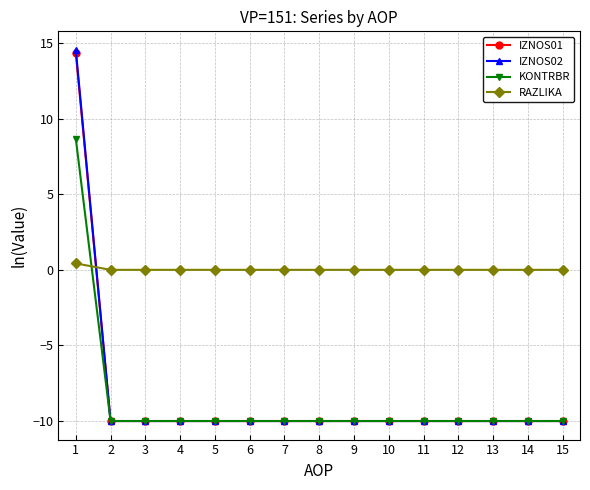

What is the smallest value displayed?

-10.0